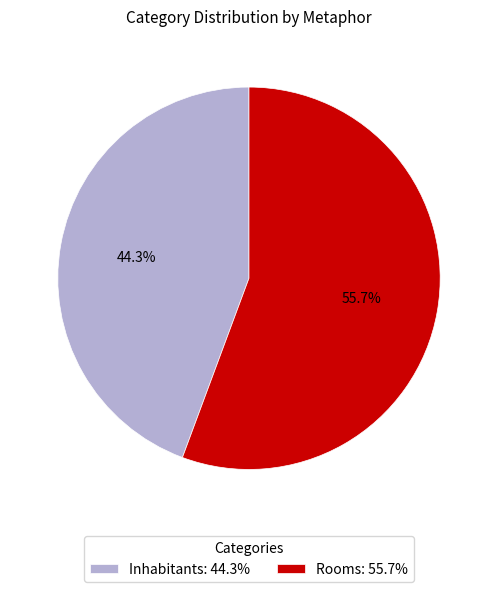

Rank the categories by value from lowest to highest.

Inhabitants, Rooms